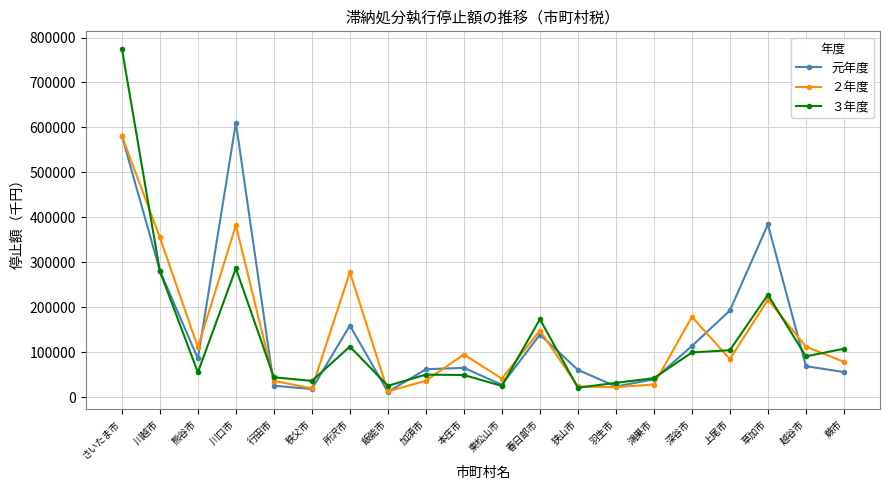

Does the chart have visible grid lines?

Yes